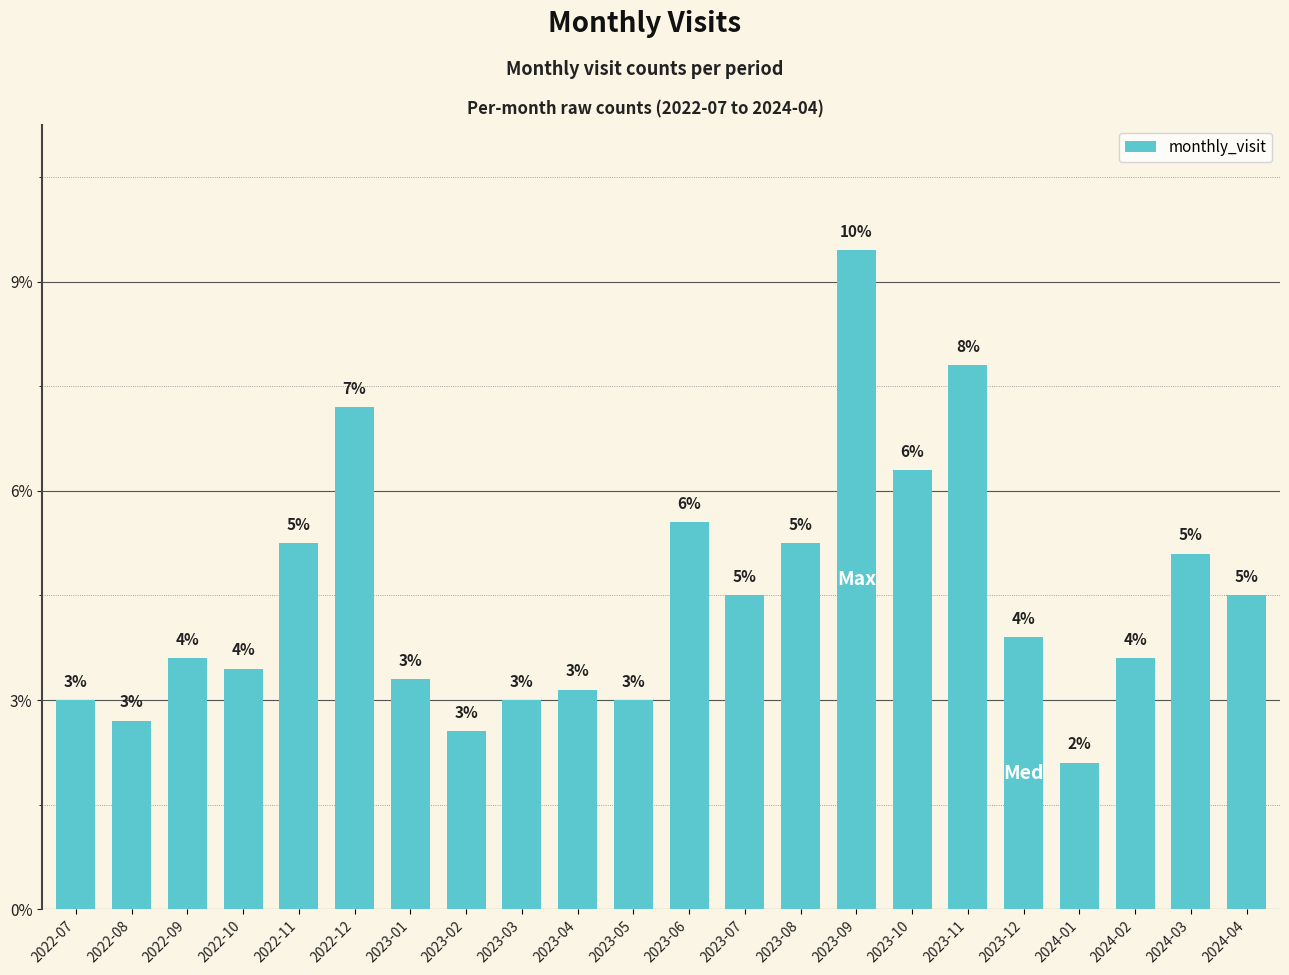

At which label does the data first exceed 26?

2022-11